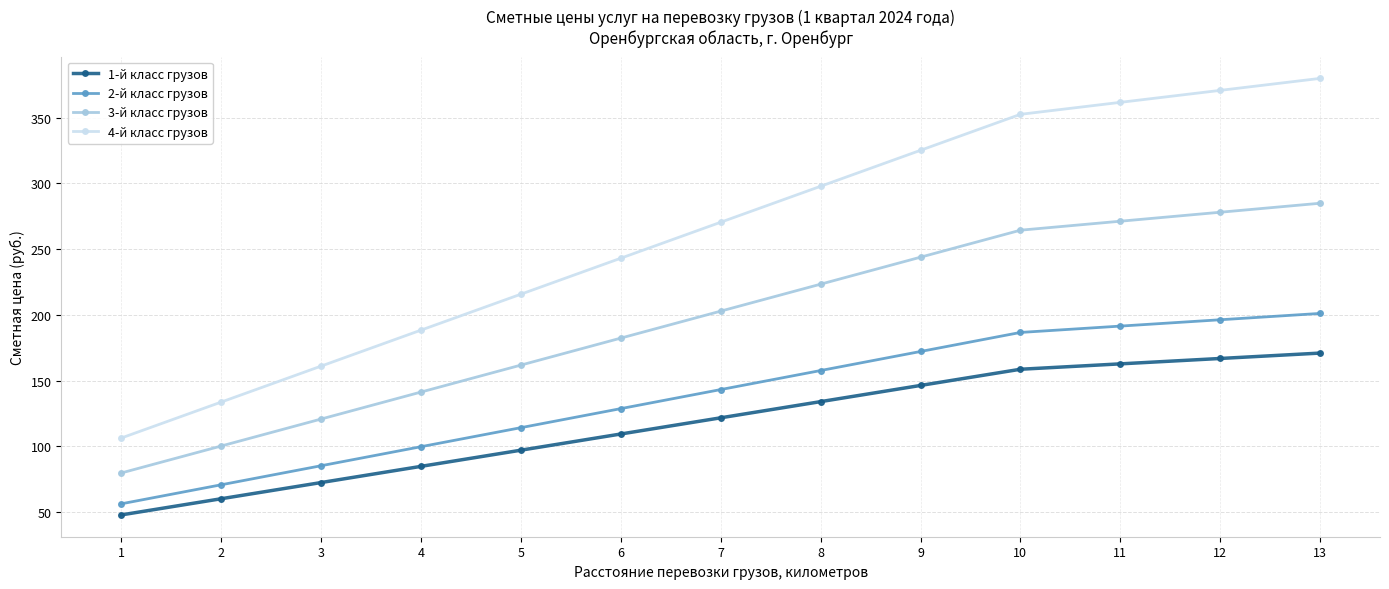

What is the spread (max minus min) of values at 1?

58.5